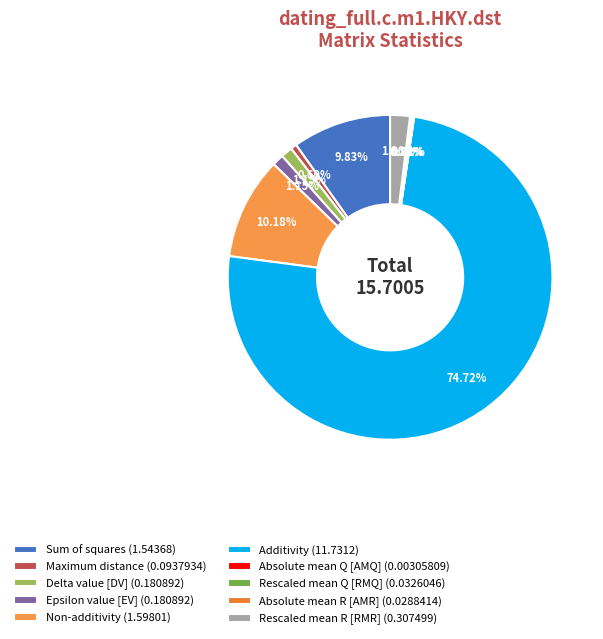

Do Maximum distance and Sum of squares together represent more than half of the pie?

No